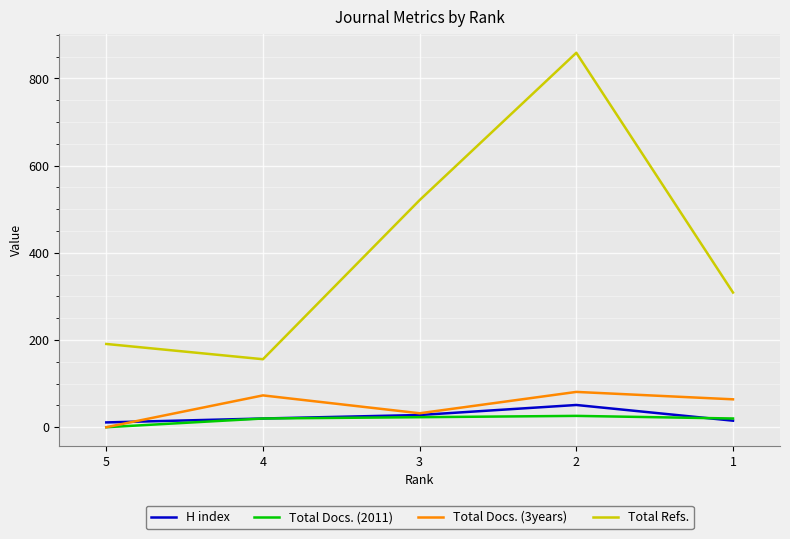

True or false: Total Refs. and Total Docs. (3years) intersect in this chart.

False